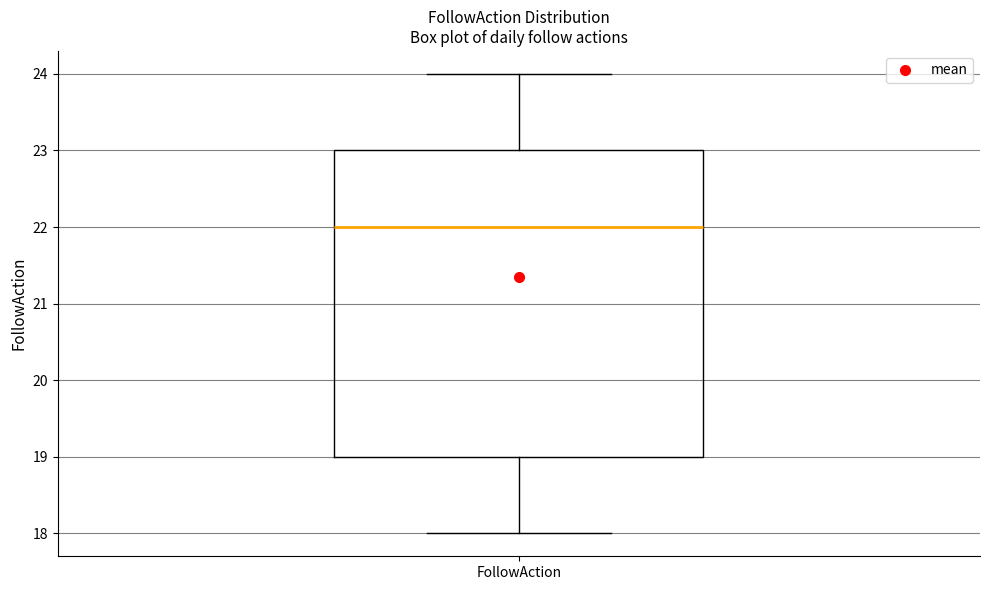

Where does the upper whisker of the box for FollowAction end on the y-axis? The values are not printed on the chart, so give them approximately, as read against the axis.

24